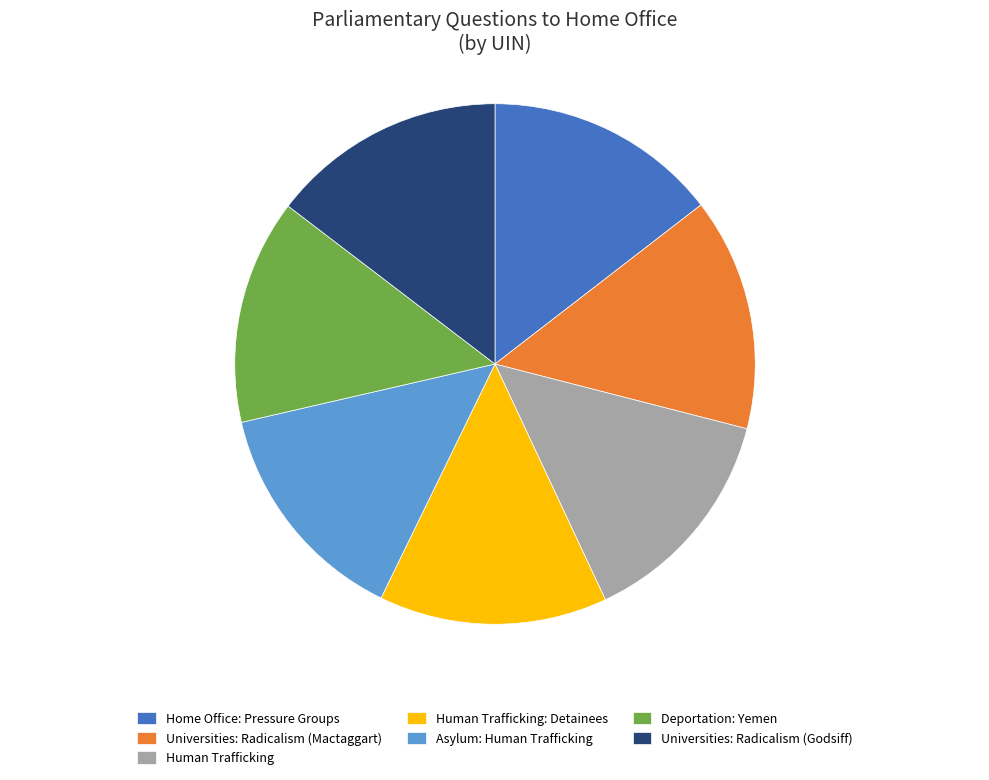

The Home Office: Pressure Groups slice represents 15% of the pie. True or false?

True